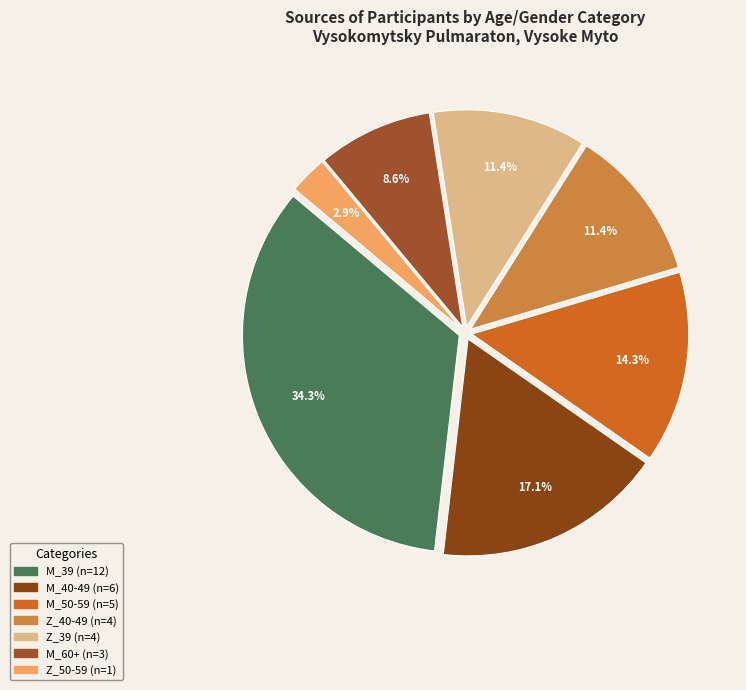

Does M_39 represent more than half of the total?

No